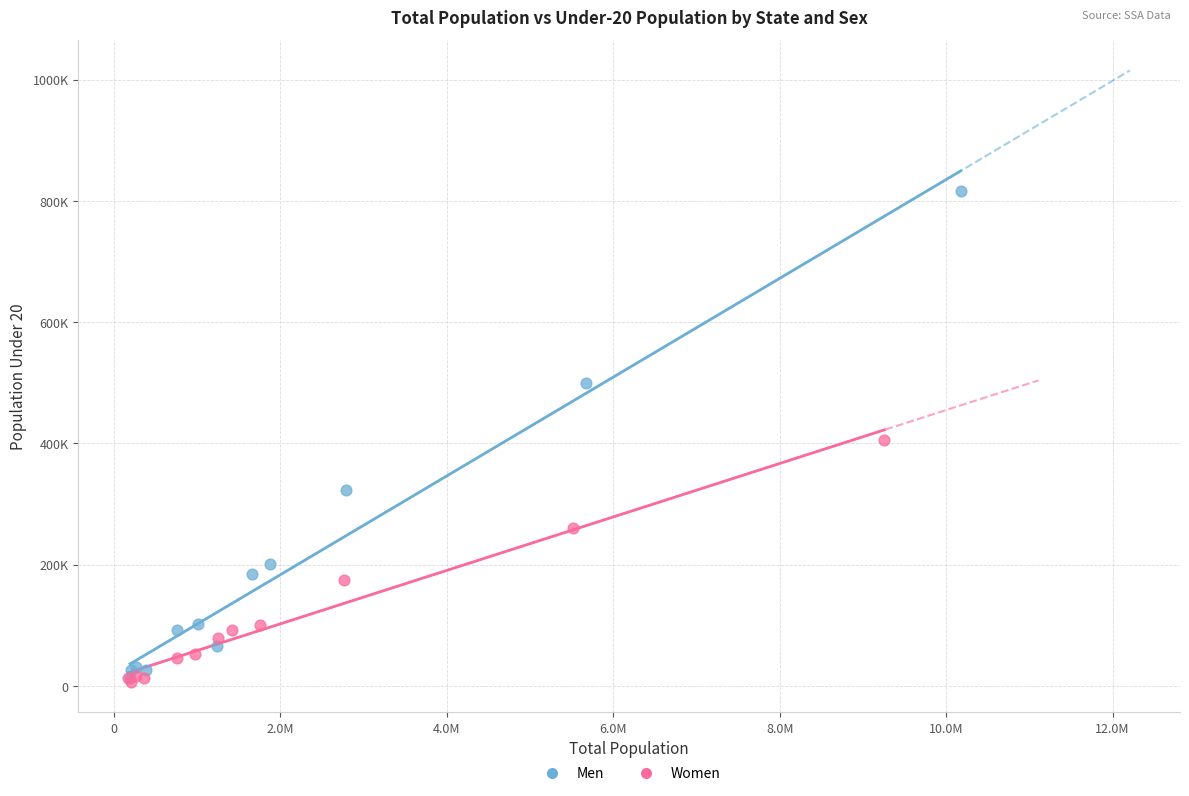

What are all the series names shown in the legend?

Men, Women